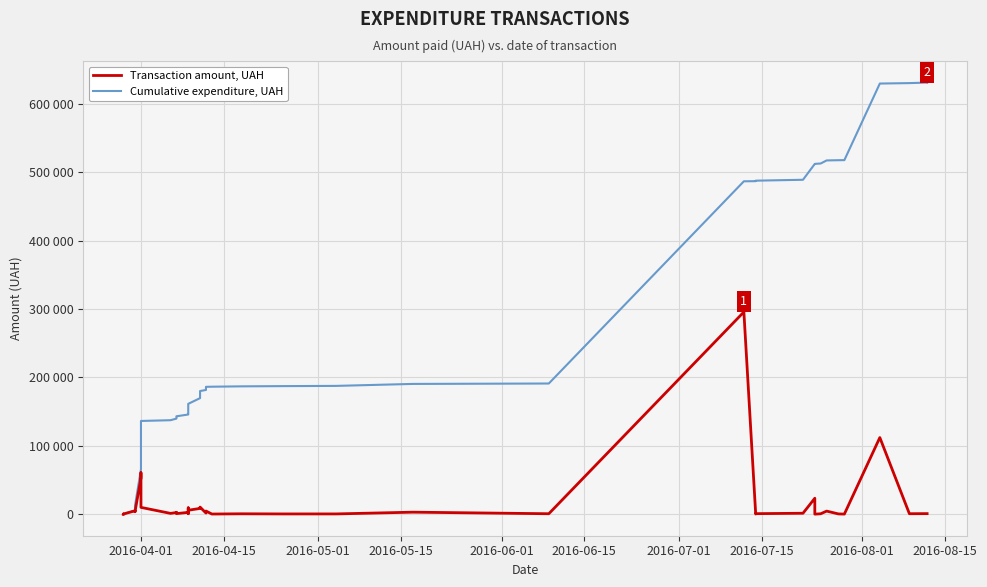

What is the difference between the second highest and minimum values in the Cumulative expenditure, UAH series?

630105.1